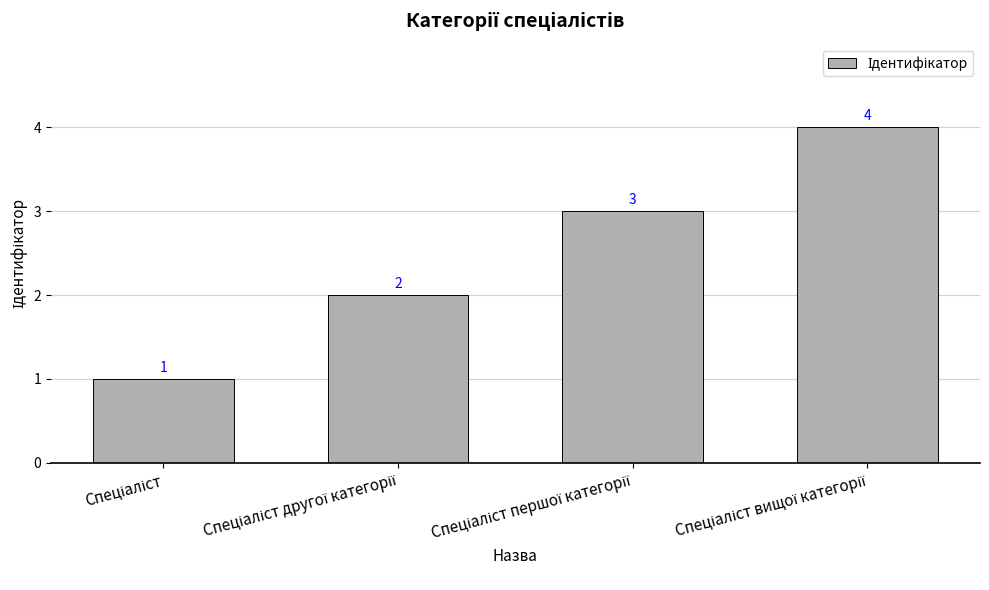

Count the values in the range 2 to 4.

3